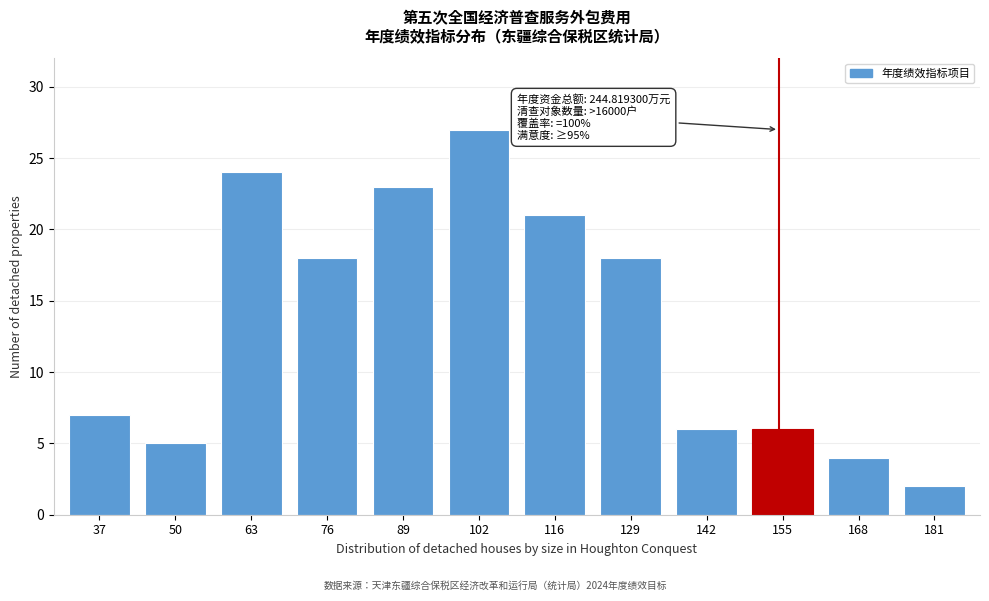

Reading right to left, what are all the values shown in this chart?

181=2	168=4	155=6	142=6	129=18	116=21	102=27	89=23	76=18	63=24	50=5	37=7